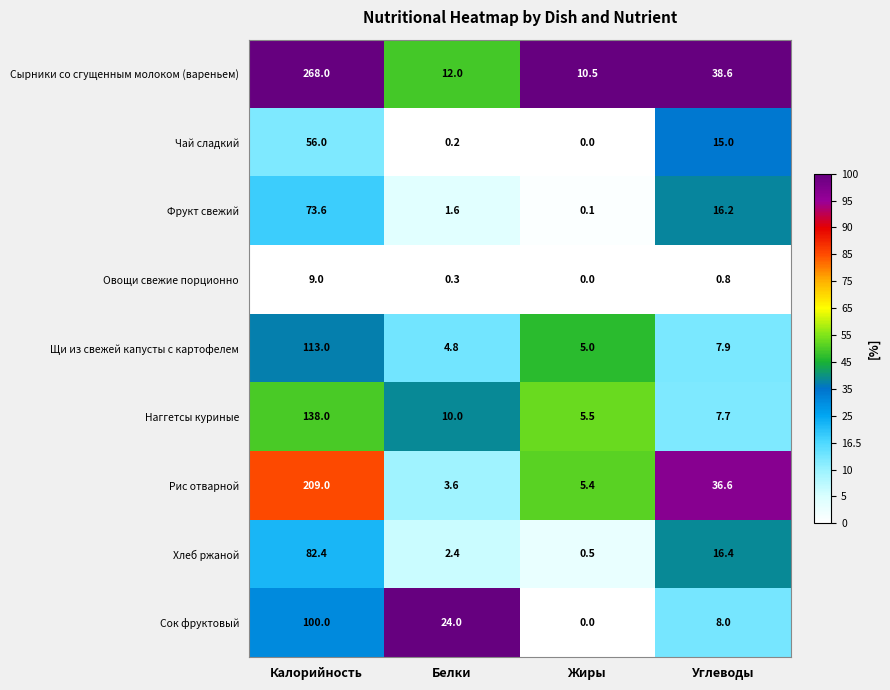

What is the difference between the Хлеб ржаной values at Калорийность and Углеводы?

66.0